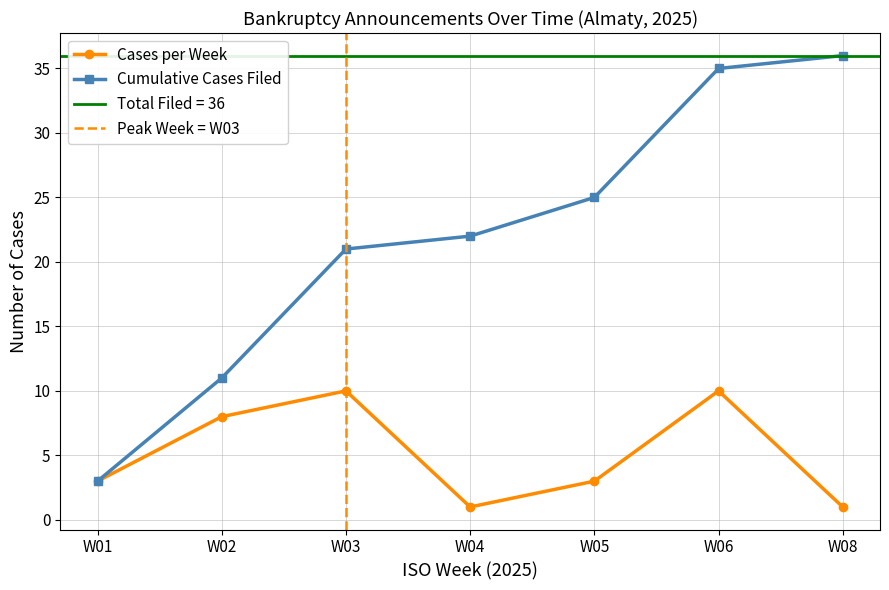

At which label does Cumulative Cases Filed reach its minimum?

W01